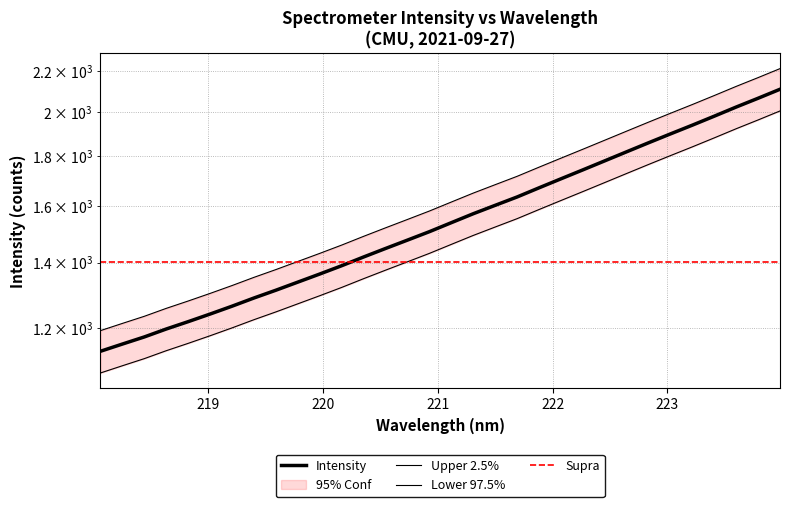

What is the value of the 31st point from the left?

2064.8